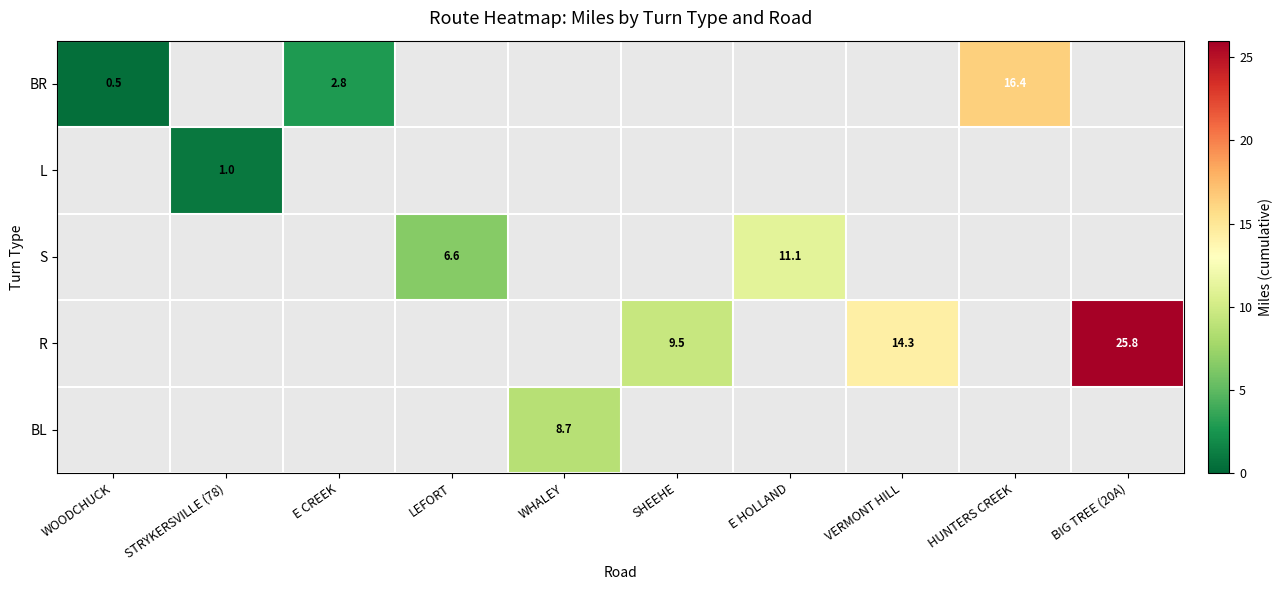

The BR series shows 3.9 at HUNTERS CREEK. True or false?

False